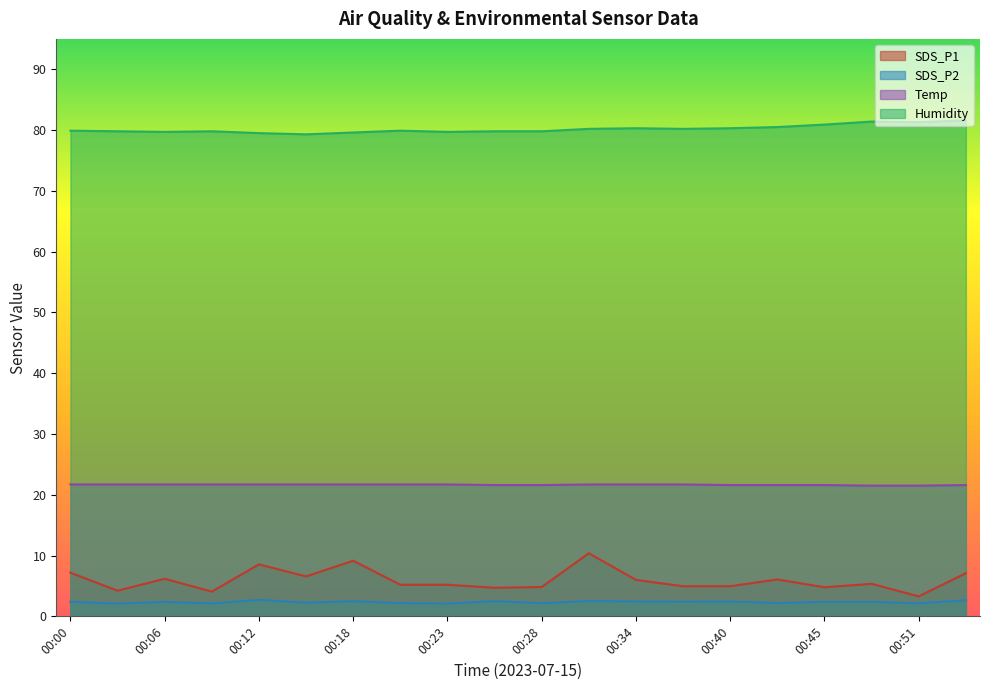

Which series has the largest total across all categories?

Humidity